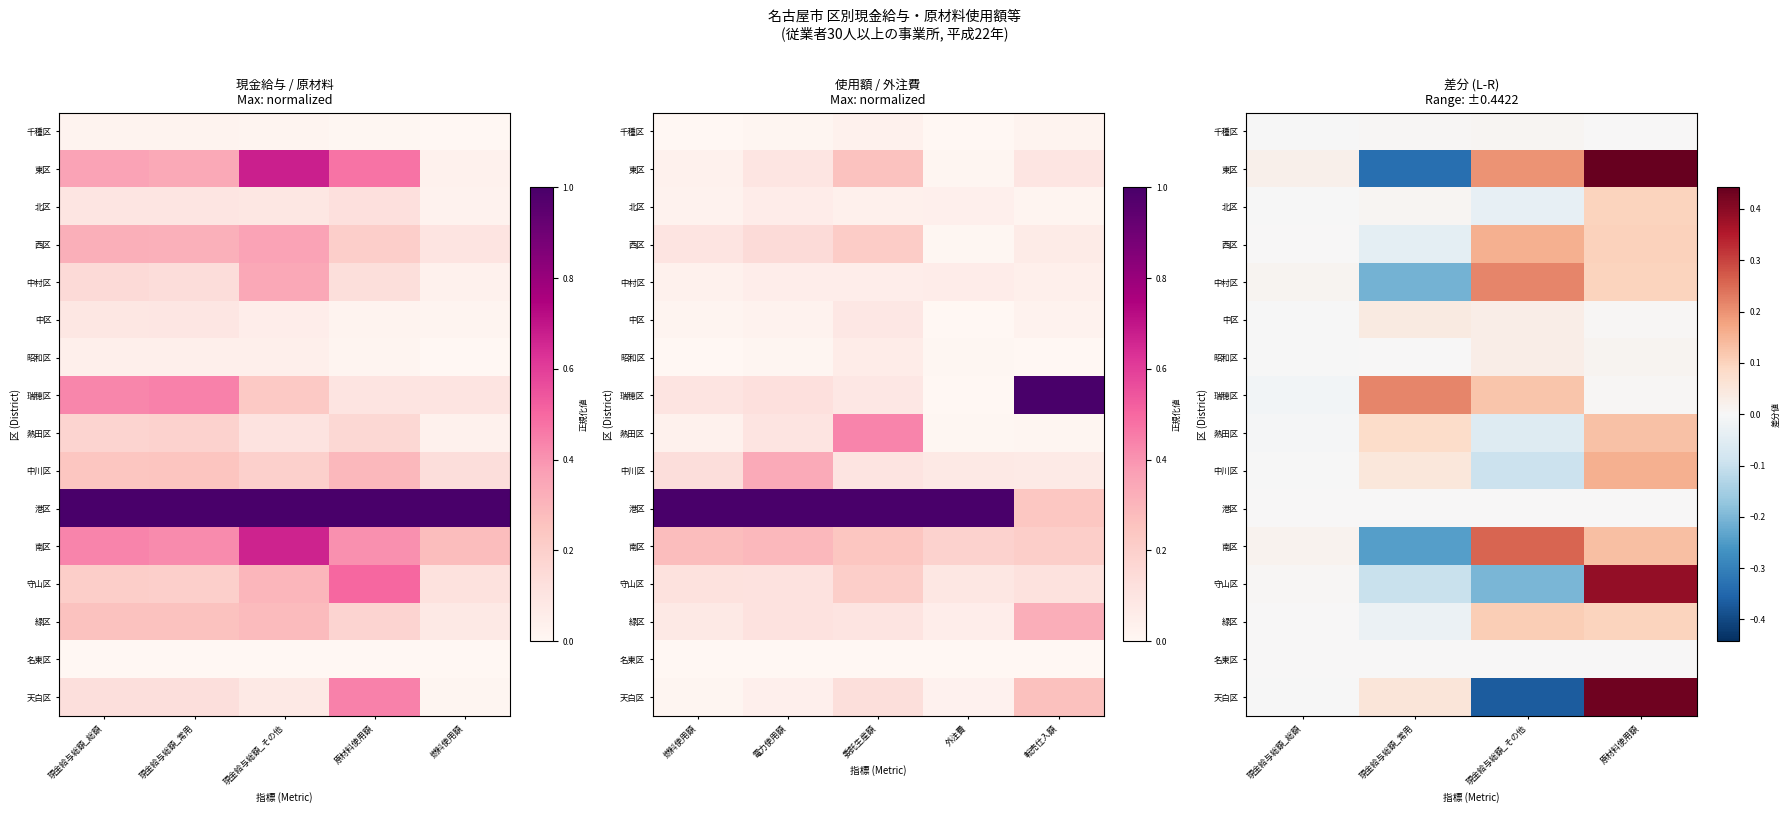

List the labels in order of 中村区 value, largest first.

現金給与総額_その他, 原材料使用額, 現金給与総額_総額, 現金給与総額_常用